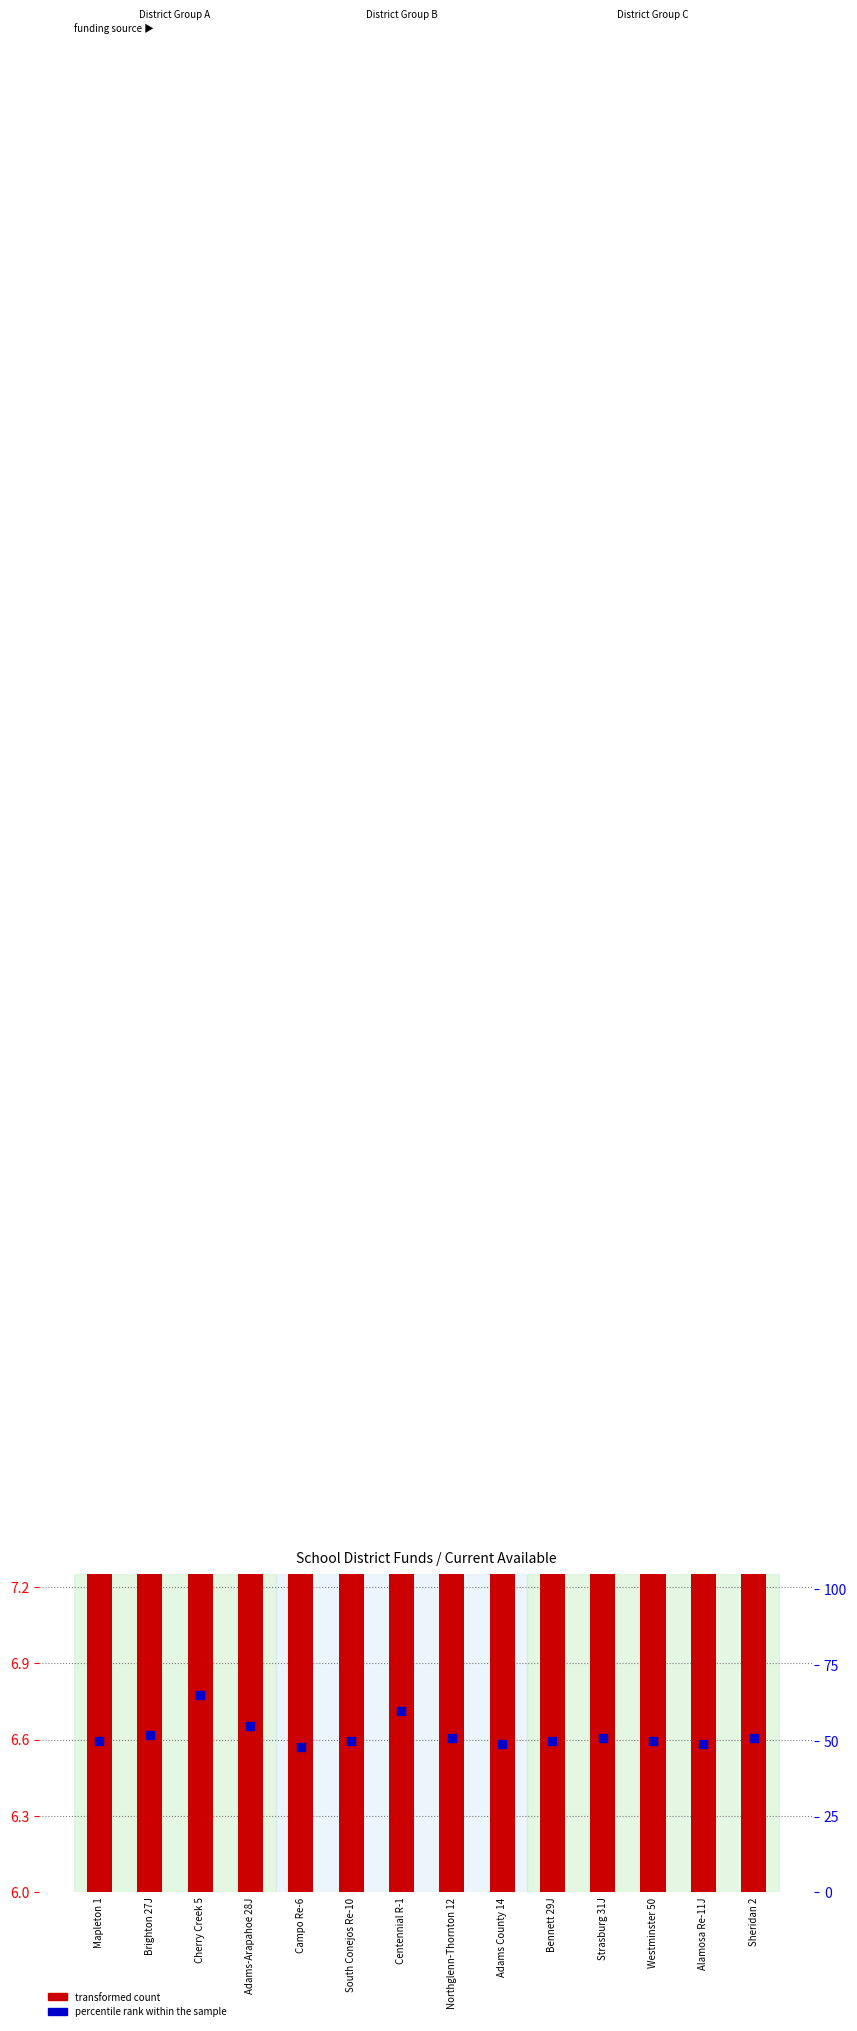

At which category is the sum across all series the highest?

Cherry Creek 5